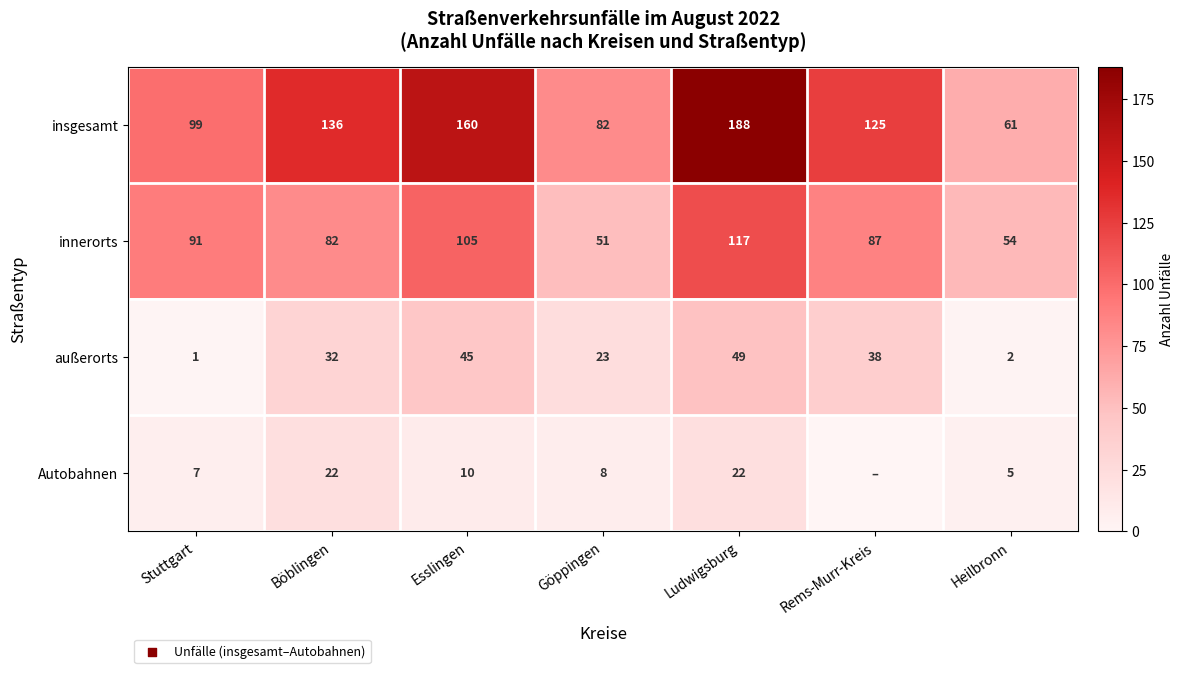

What is the difference between the highest and lowest values at Ludwigsburg?

166